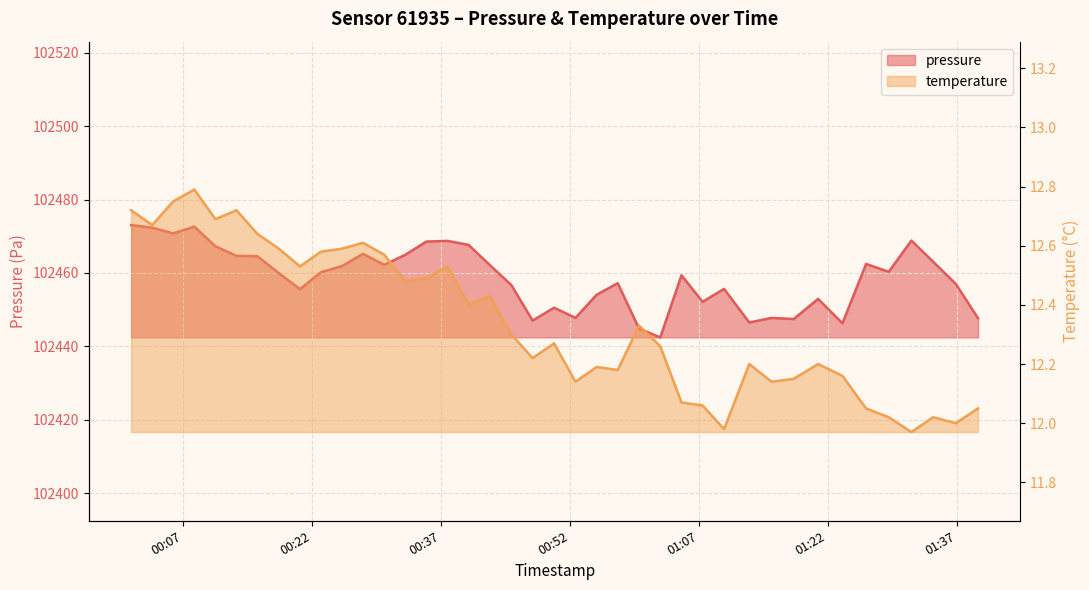

Which category has the highest value across all series?

2022-10-19T00:01:01